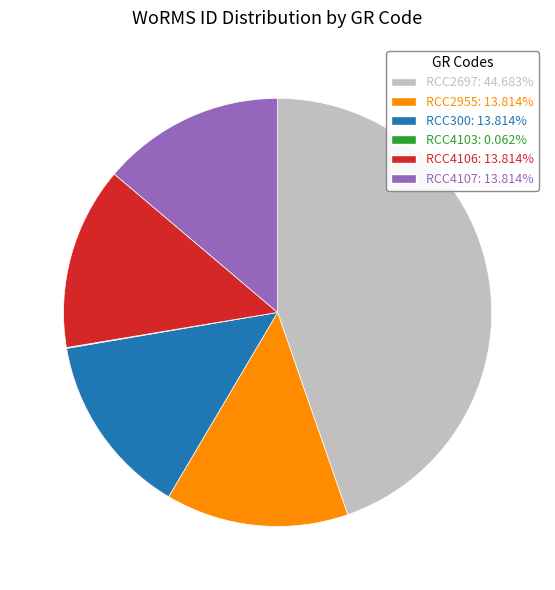

Does RCC2697 account for over 50% of the chart?

No